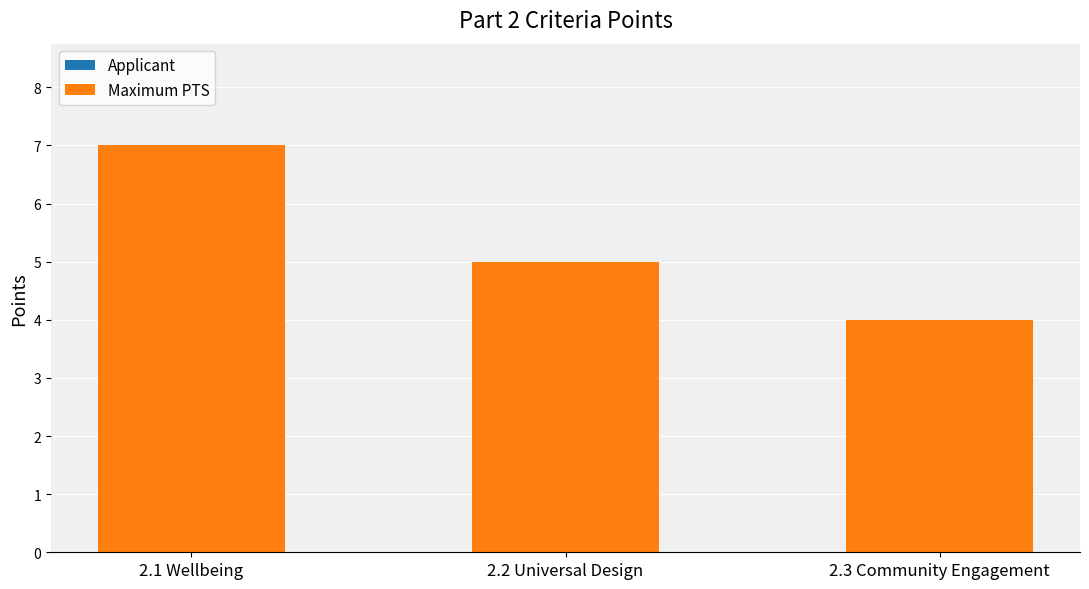

Reading right to left, transcribe all the data shown in this chart.

2.3 Community Engagement=4	2.2 Universal Design=5	2.1 Wellbeing=7